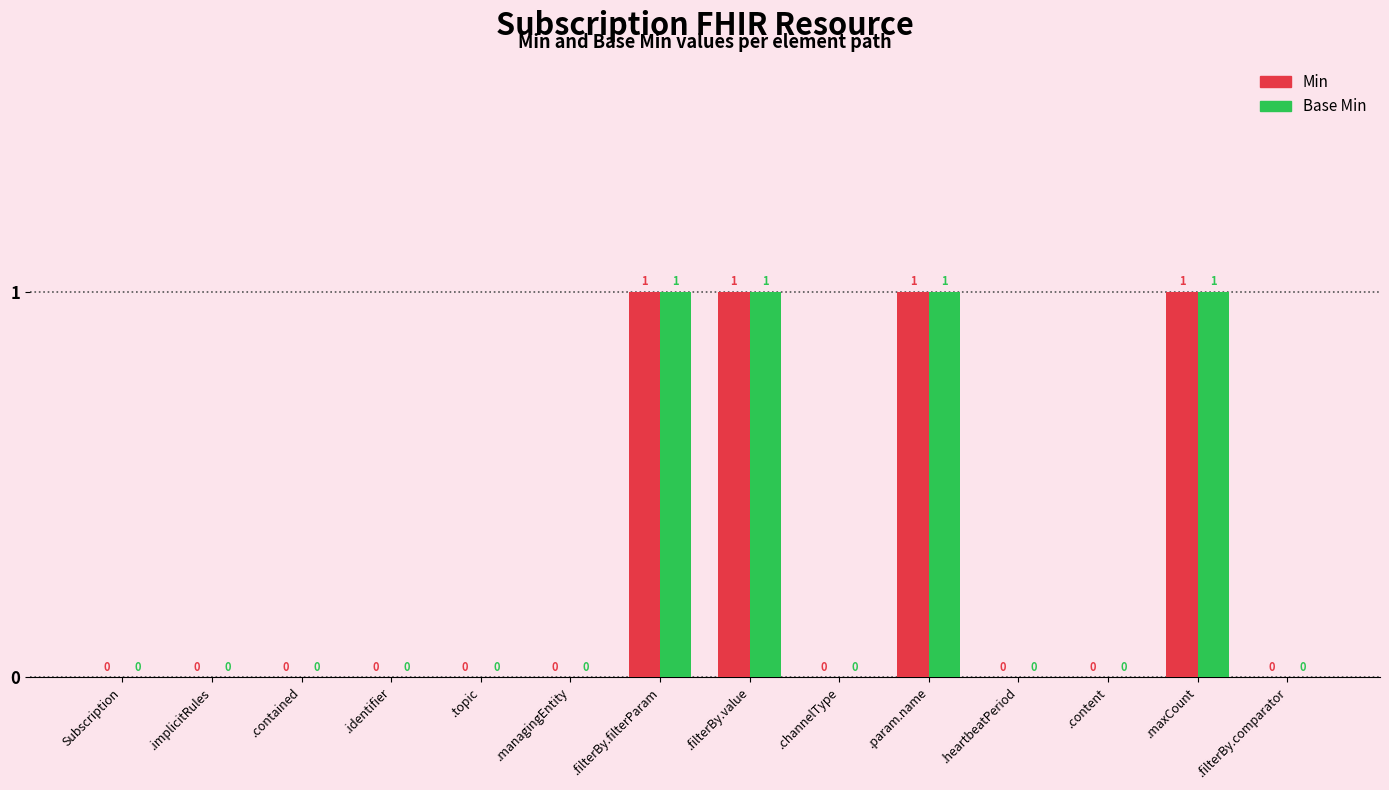

The Min series shows 0 at .heartbeatPeriod. True or false?

True